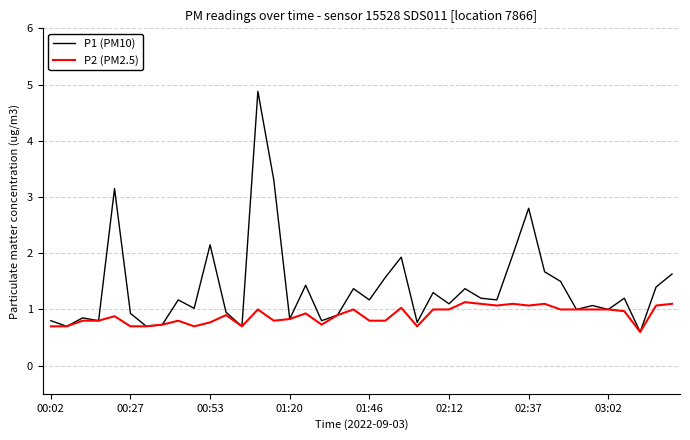

What is the greatest value displayed?

4.9